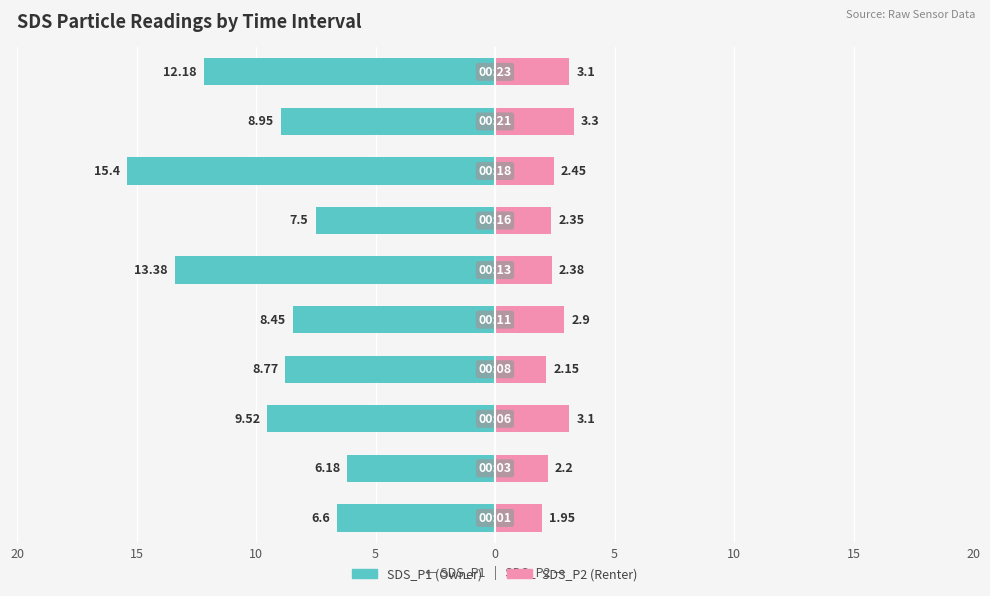

Between 10 and 9, which series saw the biggest shift?

SDS_P1